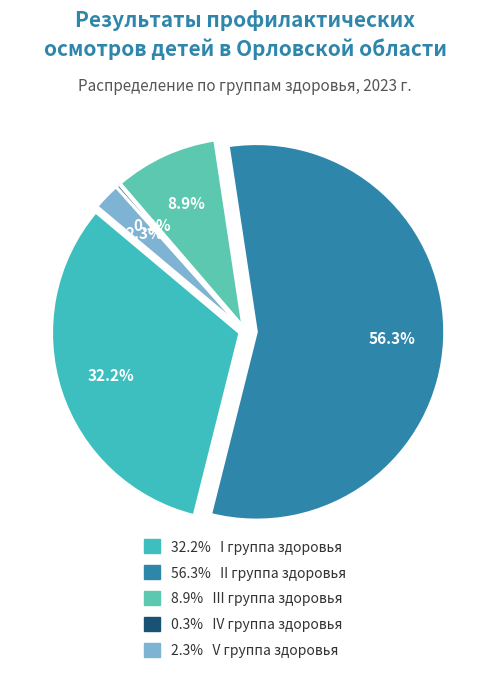

Approximately how many times larger is the value at V группа здоровья compared to I группа здоровья?

0.1